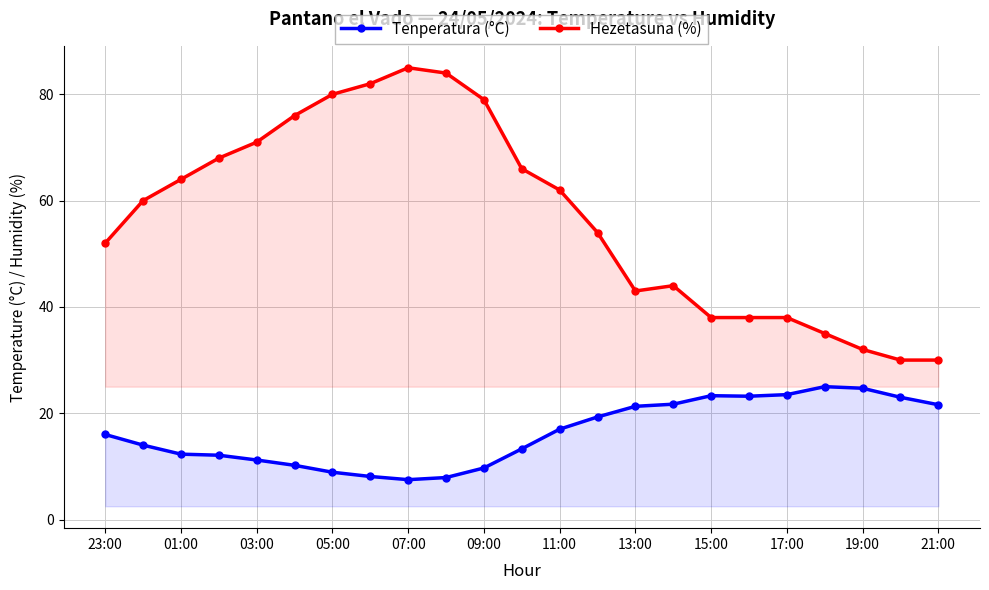

Read the Tenperatura (°C) value at 11:00.

17.0